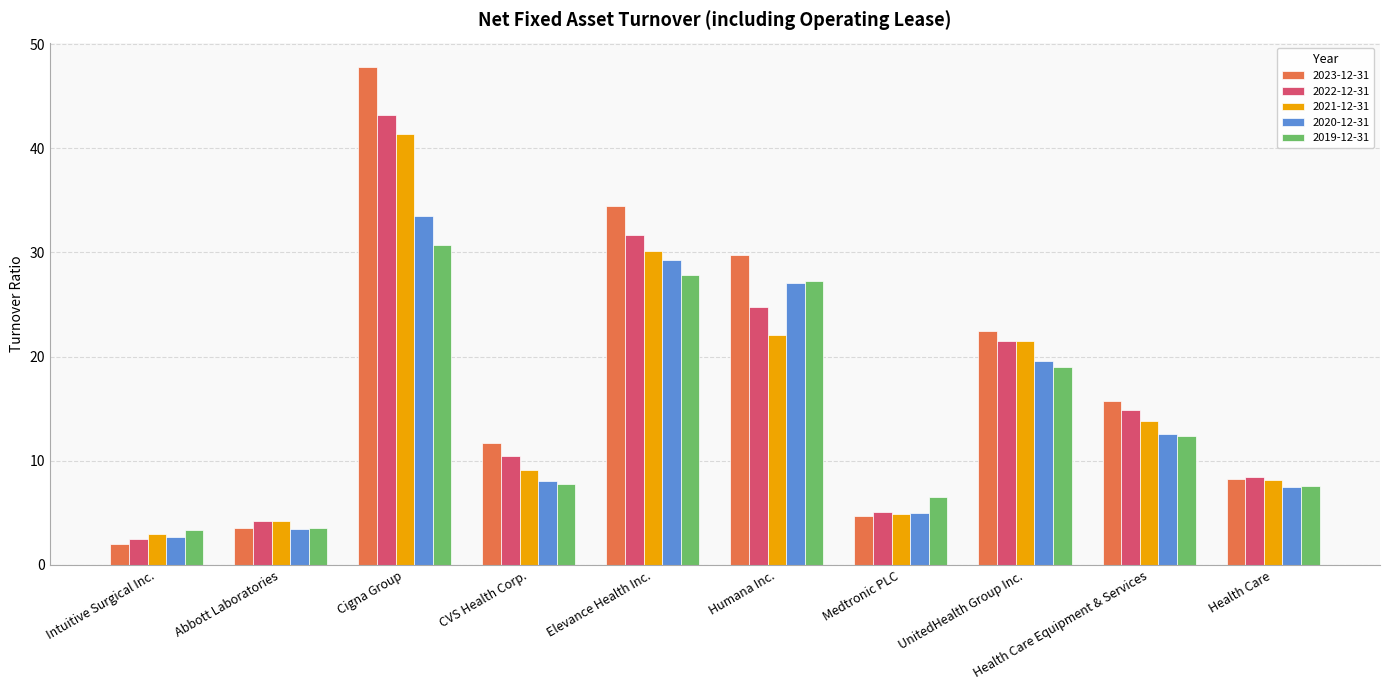

At how many categories does at least one series exceed 26?

3